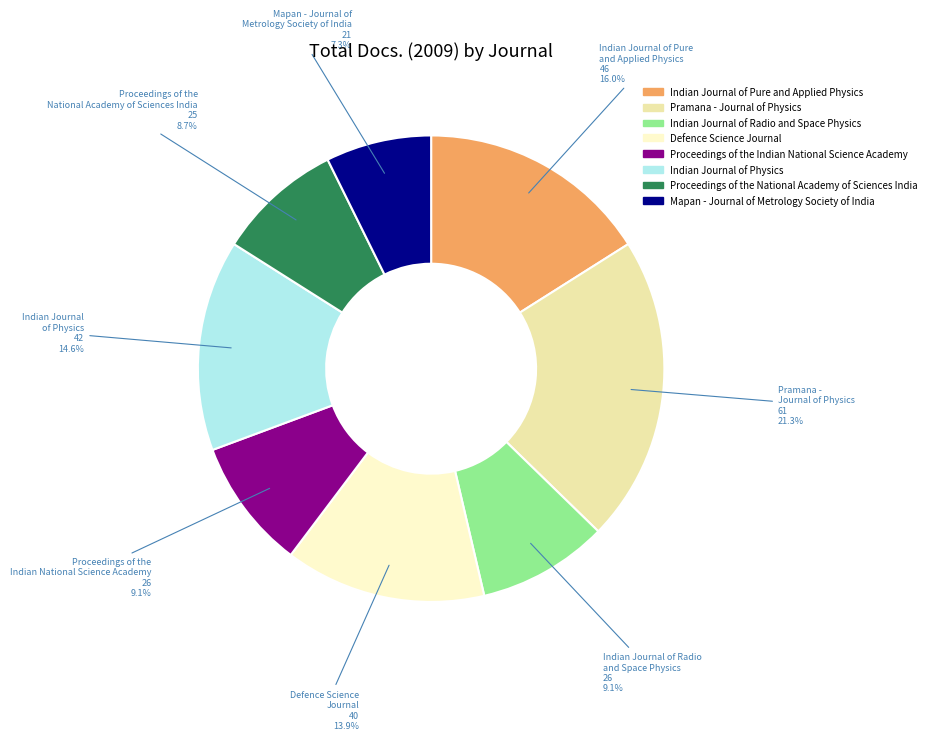

Does any single category account for the majority?

No